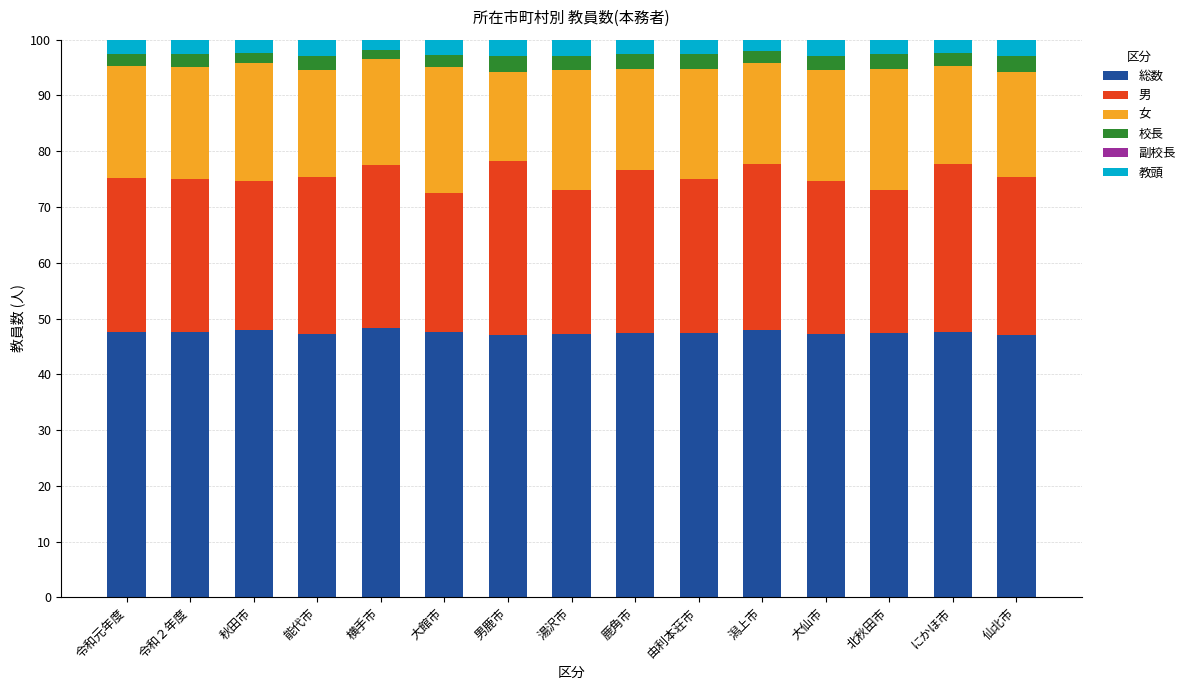

What is the total value across all series at 由利本荘市?

100.0